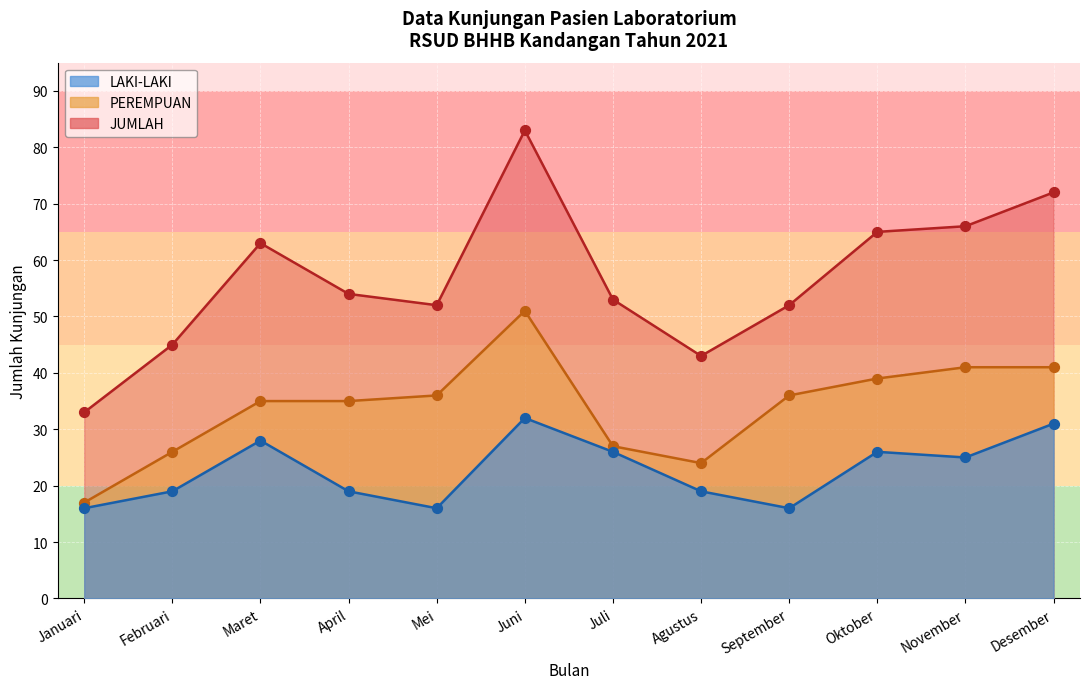

Is the value of JUMLAH at Juni greater than the value of PEREMPUAN at Juli?

Yes